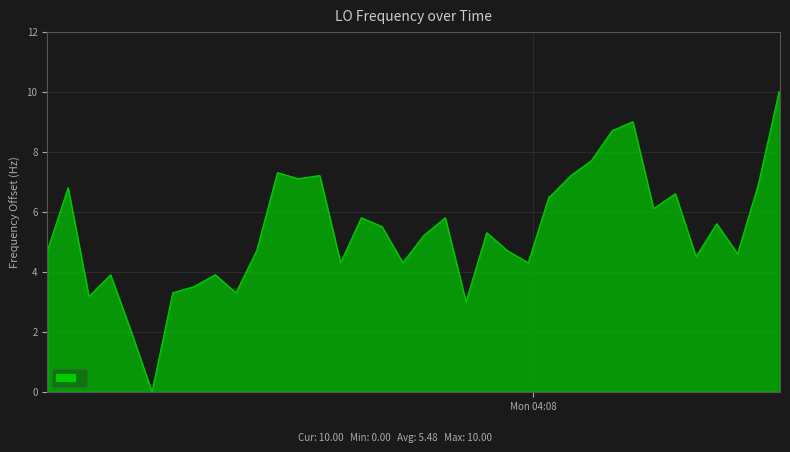

What is the greatest value displayed?

10.0